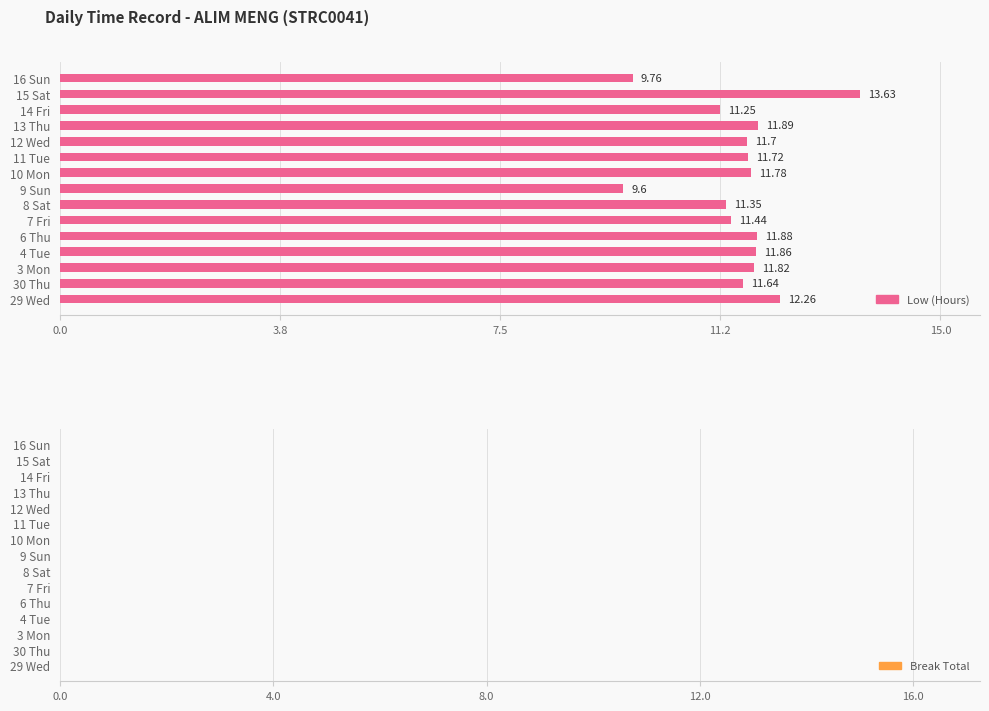

What is the average value?

11.6